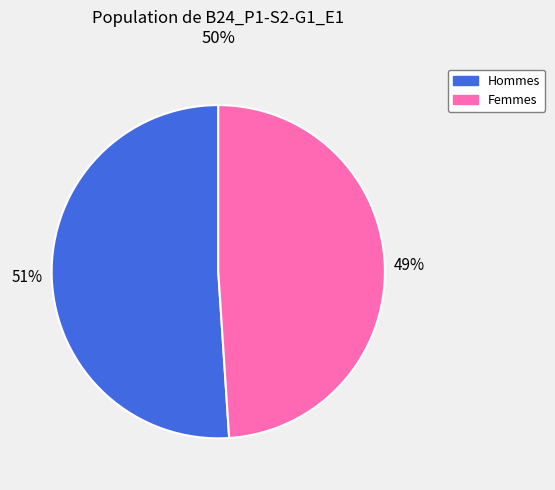

To the nearest percent, what is the average slice percentage?

50%